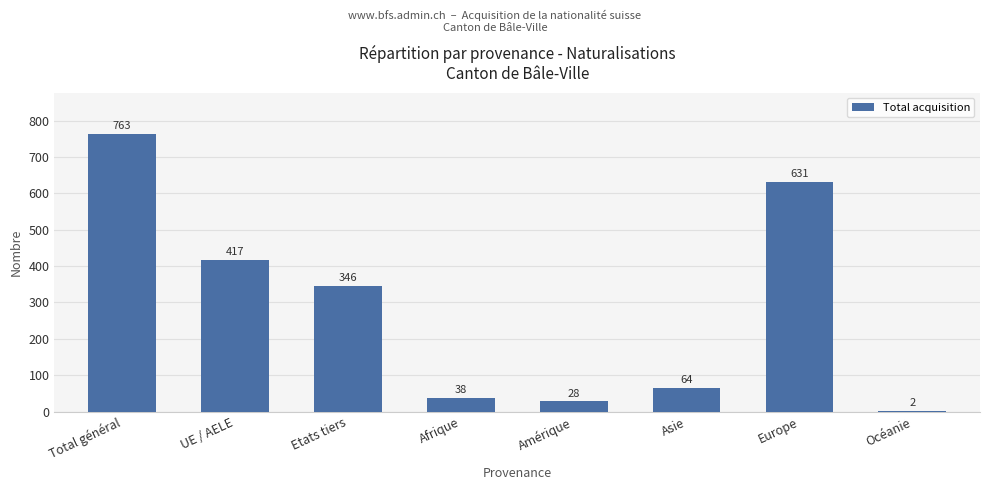

Reading left to right, transcribe all the data shown in this chart.

763	417	346	38	28	64	631	2